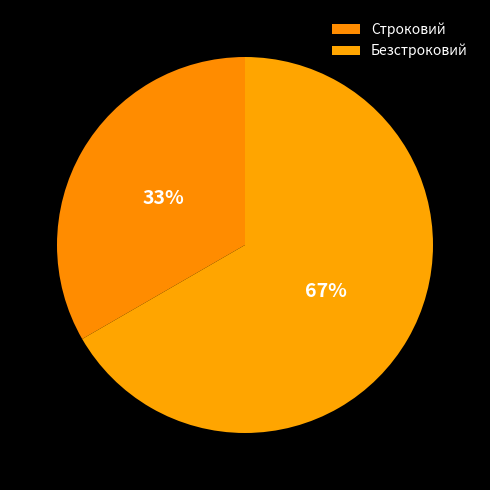

How many segments does this pie chart have?

2